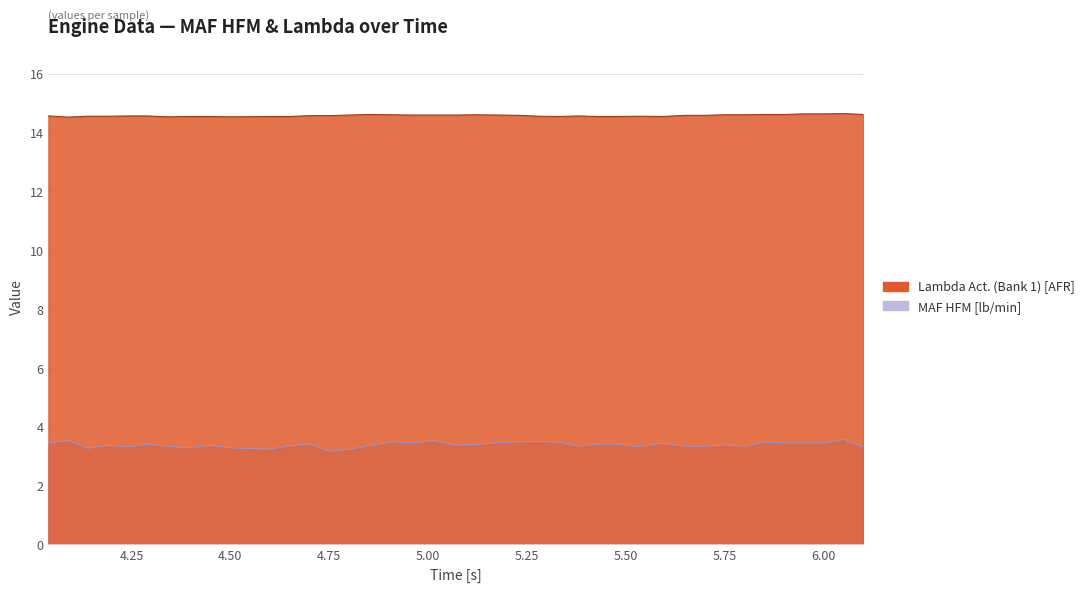

What is the minimum value for MAF HFM[lb/min]?

3.2